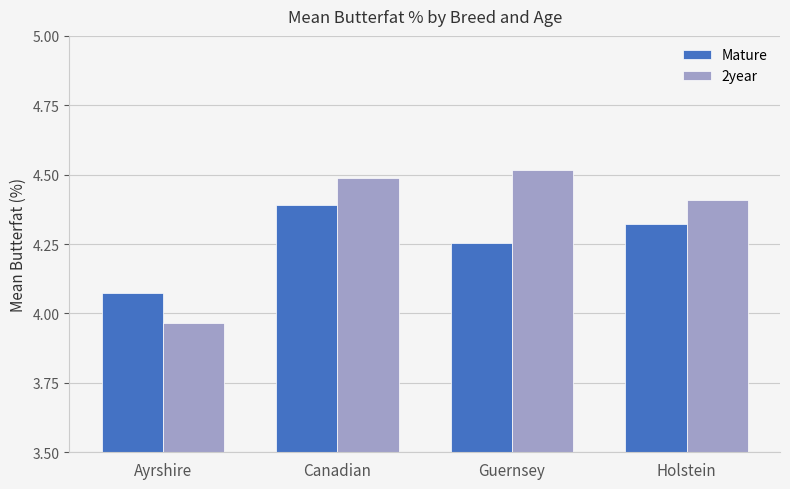

How many bars are there in each group?

2